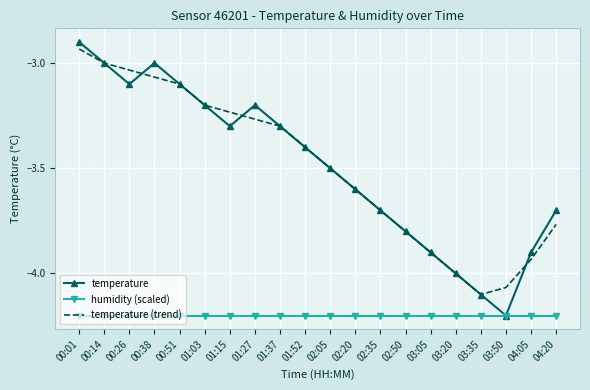

Rank the series by their maximum value, from lowest to highest.

humidity (scaled), temperature (trend), temperature